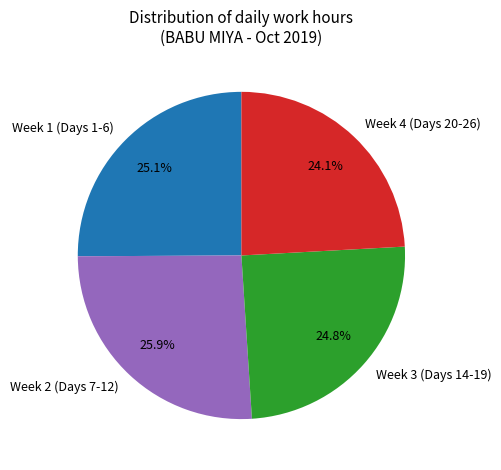

What is the largest slice in the pie chart?

Week 2 (Days 7-12)